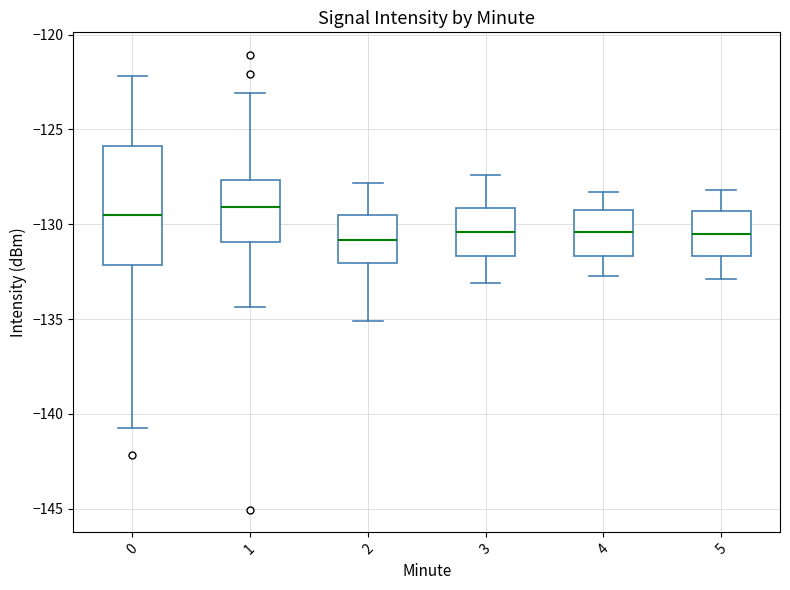

Reading left to right, read every box against the y-axis: the position of its median line, the range the box covers, and the ends of its whiskers. The values are not printed on the chart, so give them approximately, as read against the axis.

0: median -129.5, box -132.0 to -126.0, whiskers -140.5 to -122.0
1: median -129.0, box -131.0 to -127.5, whiskers -134.5 to -123.0
2: median -131.0, box -132.0 to -129.5, whiskers -135.0 to -128.0
3: median -130.5, box -131.5 to -129.0, whiskers -133.0 to -127.5
4: median -130.5, box -131.5 to -129.0, whiskers -132.5 to -128.5
5: median -130.5, box -131.5 to -129.5, whiskers -133.0 to -128.0